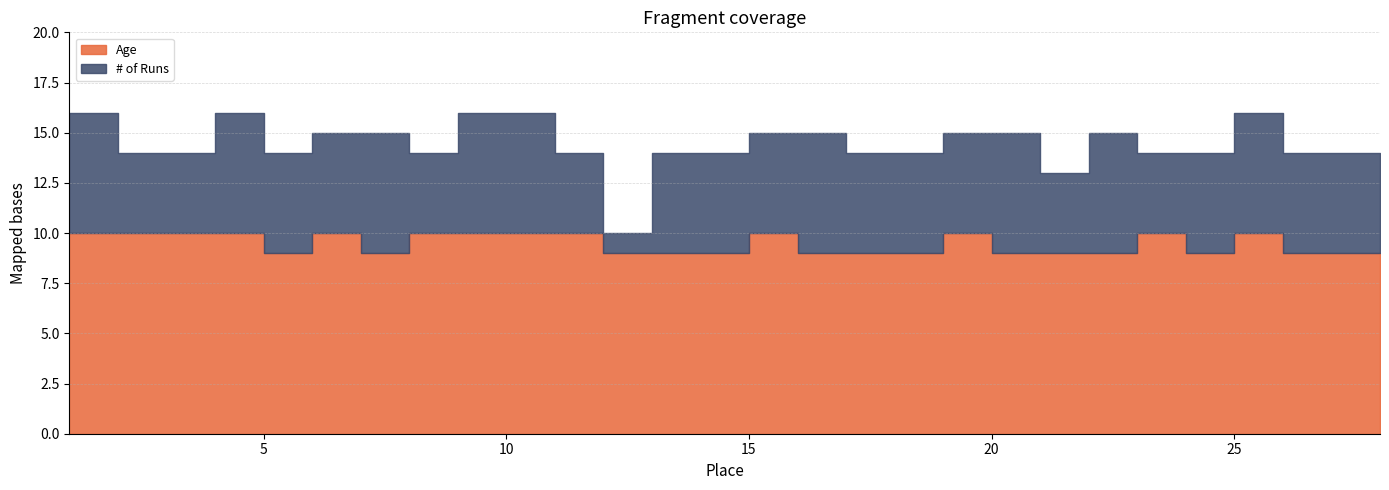

Count the # of Runs values in the range 4 to 6.

26